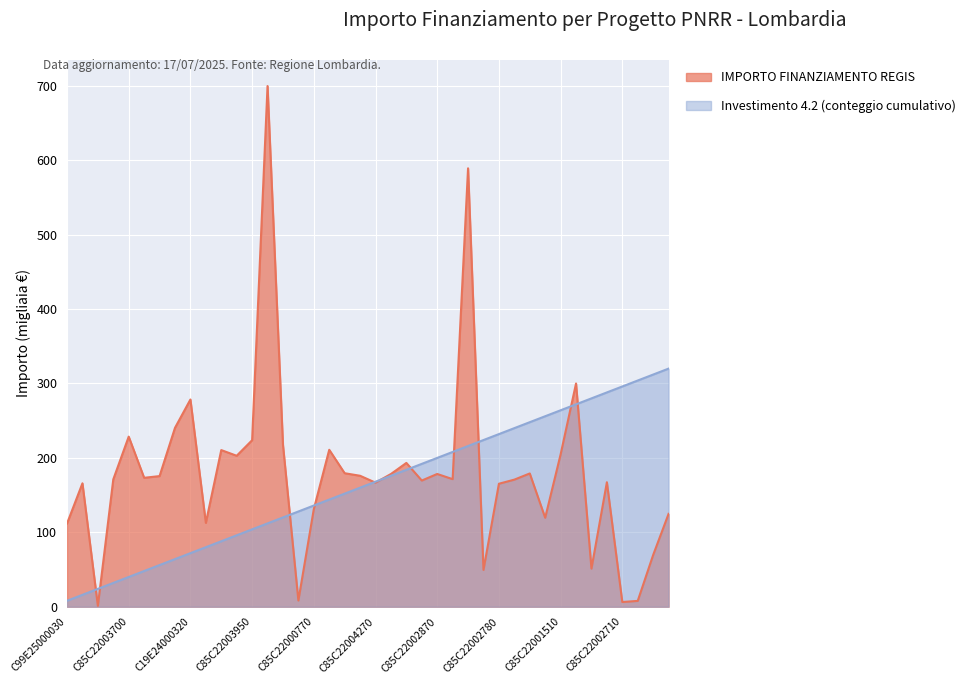

At which label is the value closest to 350?

C99E24000160004